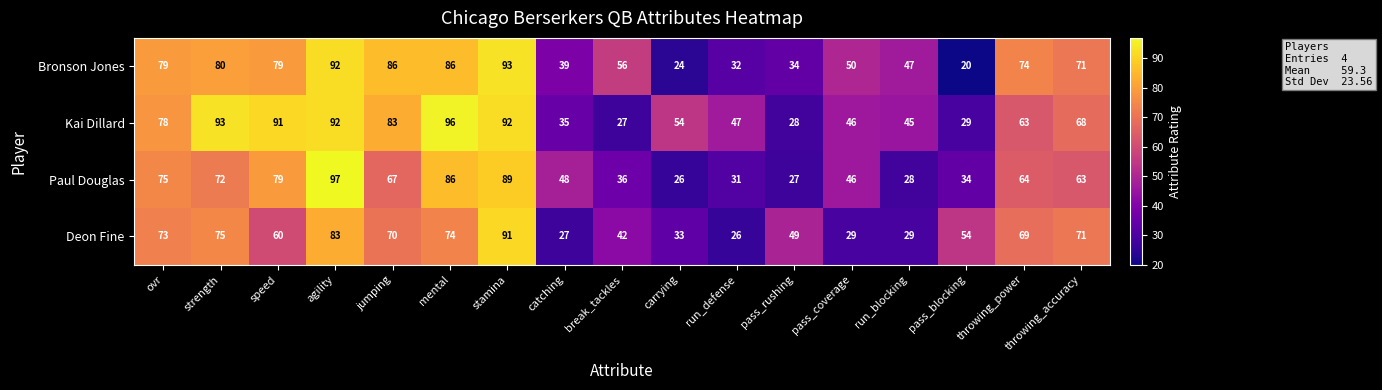

At which label does Kai Dillard first exceed 63?

ovr